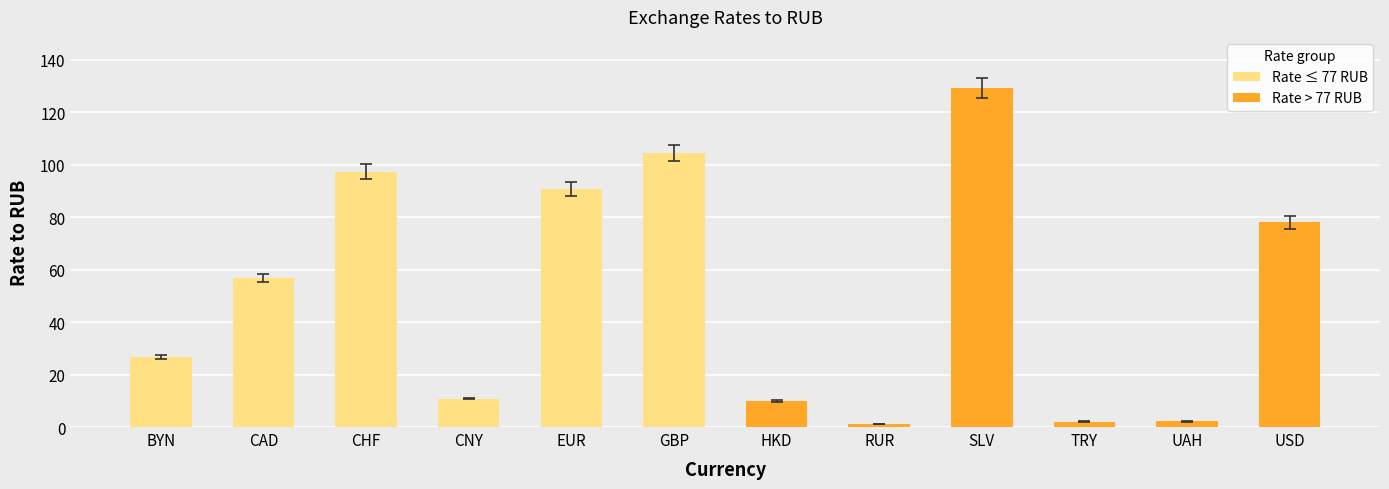

What is the maximum value shown in the chart?

129.2